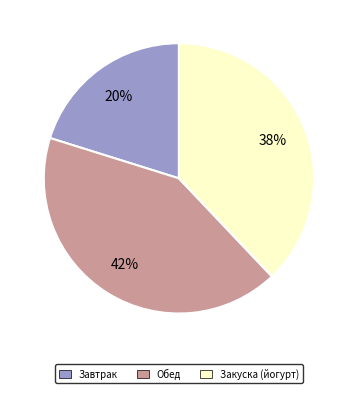

Do Завтрак and Закуска (йогурт) together represent more than half of the pie?

Yes